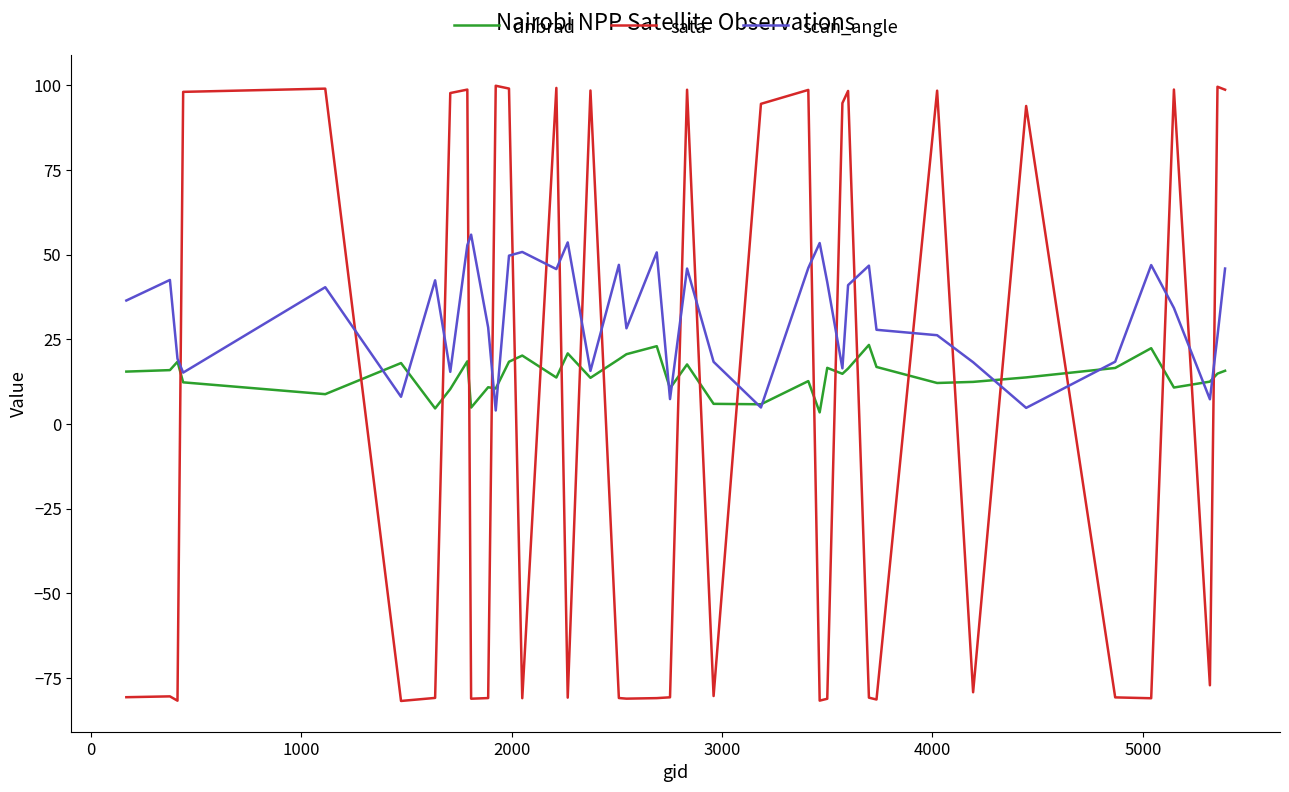

Which series has the widest spread of values?

sata